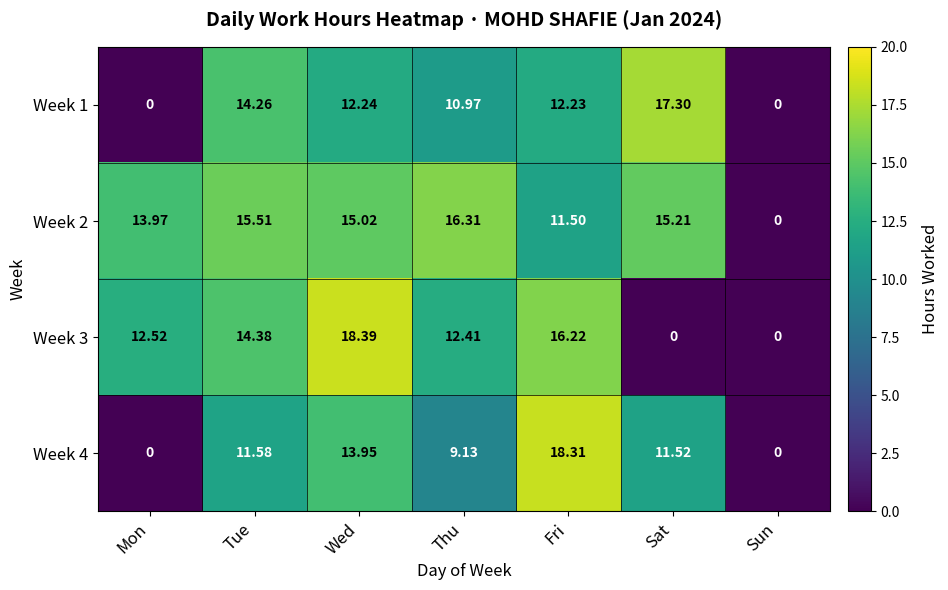

At which label is Week 3 closest to 9?

Thu